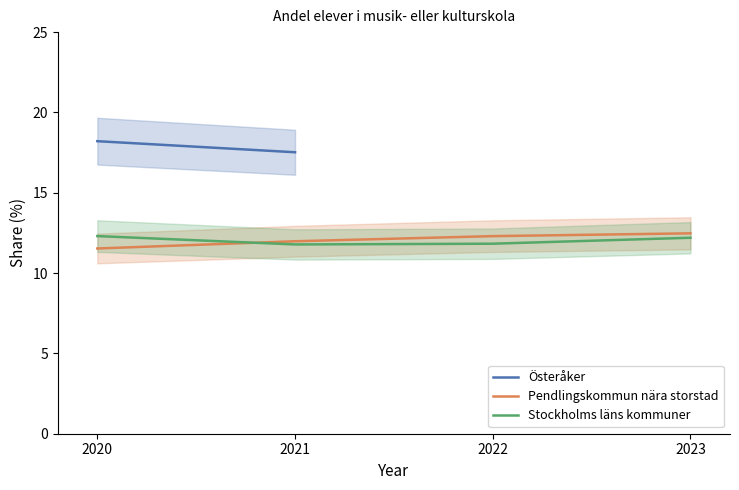

The Stockholms läns kommuner series shows 17.0 at 2021. True or false?

False